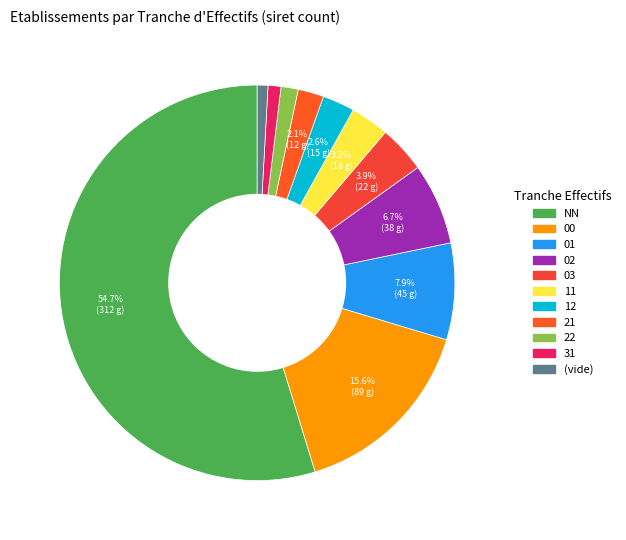

Count the number of slices in the pie.

11